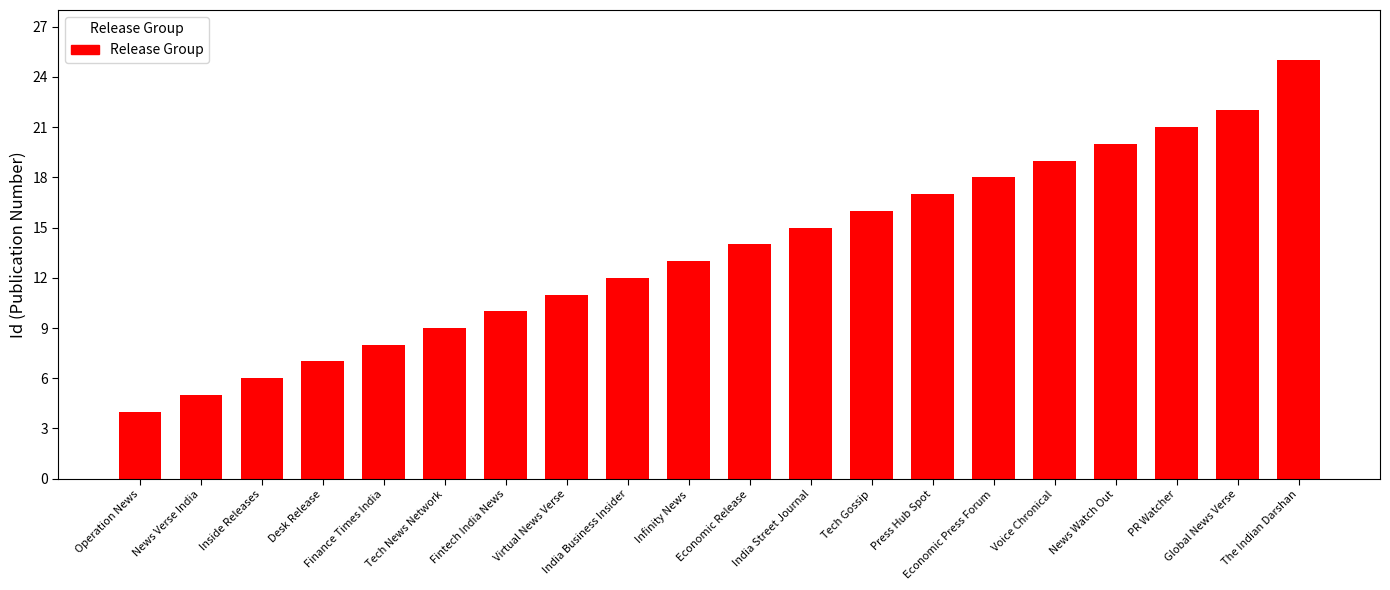

What is the change in value from Inside Releases to Voice Chronical?

+13